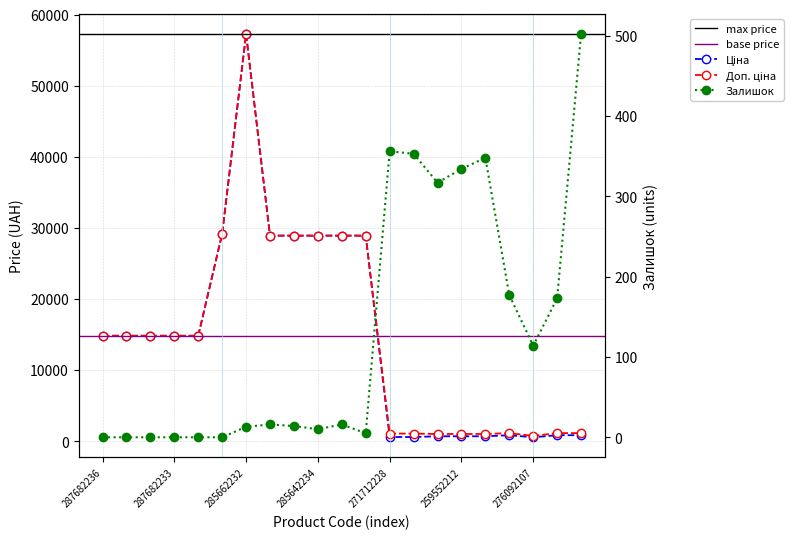

Reading left to right, what are all the values shown in this chart?

Ціна: 14817.6	14817.6	14817.6	14817.6	14817.6	29152.3	57258.0	28901.7	28901.7	28901.7	28901.7	28901.7	578.1	578.1	679.8	679.8	679.8	831.5	540.5	831.5	831.5
Доп. ціна: 14817.6	14817.6	14817.6	14817.6	14817.6	29152.3	57258.0	28901.7	28901.7	28901.7	28901.7	28901.7	1060.0	1060.0	1004.1	1004.1	1004.1	1126.7	732.0	1126.7	1126.7
Залишок: 0.0	0.0	0.0	0.0	0.0	0.0	13.0	16.0	14.0	10.0	16.0	5.0	356.0	353.0	317.0	334.0	348.0	177.0	114.0	173.0	502.0